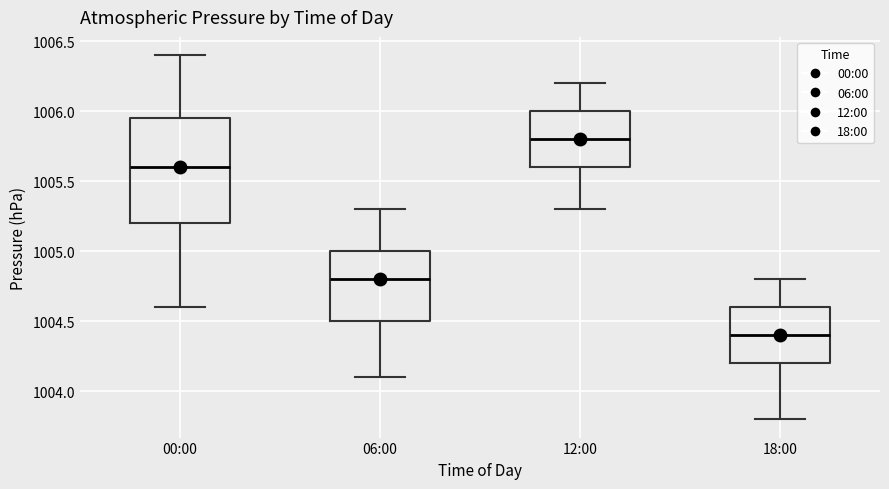

Reading left to right, transcribe this box plot: for each box, give where its median line is, the range the box spans, and where its two whiskers end, as read against the y-axis. The values are not printed on the chart, so give them approximately, as read against the axis.

00:00: median 1005.60, box 1005.20 to 1005.95, whiskers 1004.60 to 1006.40
06:00: median 1004.80, box 1004.50 to 1005.00, whiskers 1004.10 to 1005.30
12:00: median 1005.80, box 1005.60 to 1006.00, whiskers 1005.30 to 1006.20
18:00: median 1004.40, box 1004.20 to 1004.60, whiskers 1003.80 to 1004.80